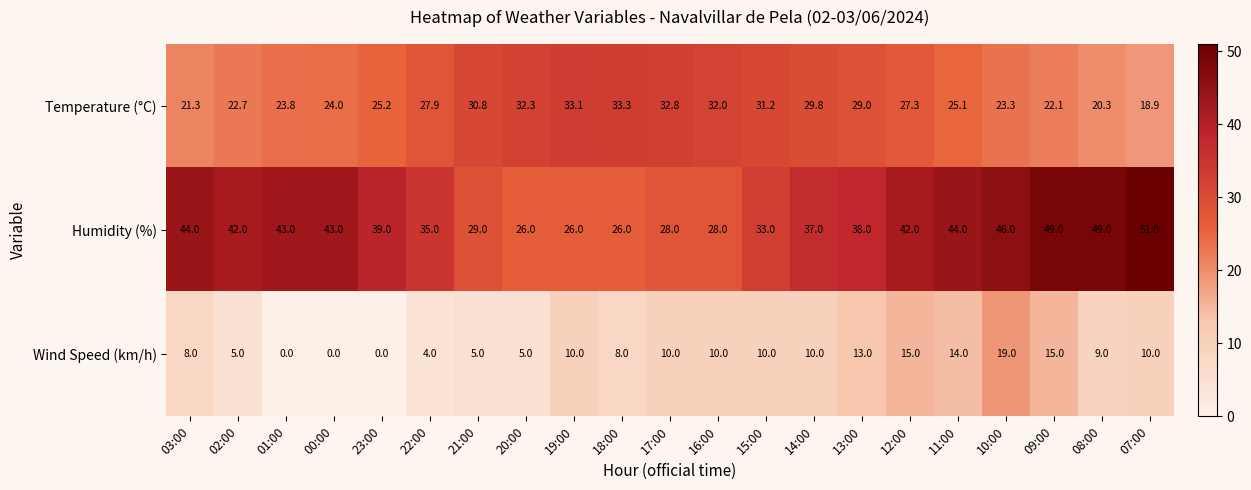

Which series changed the most between 22:00 and 21:00?

Humidity (%)